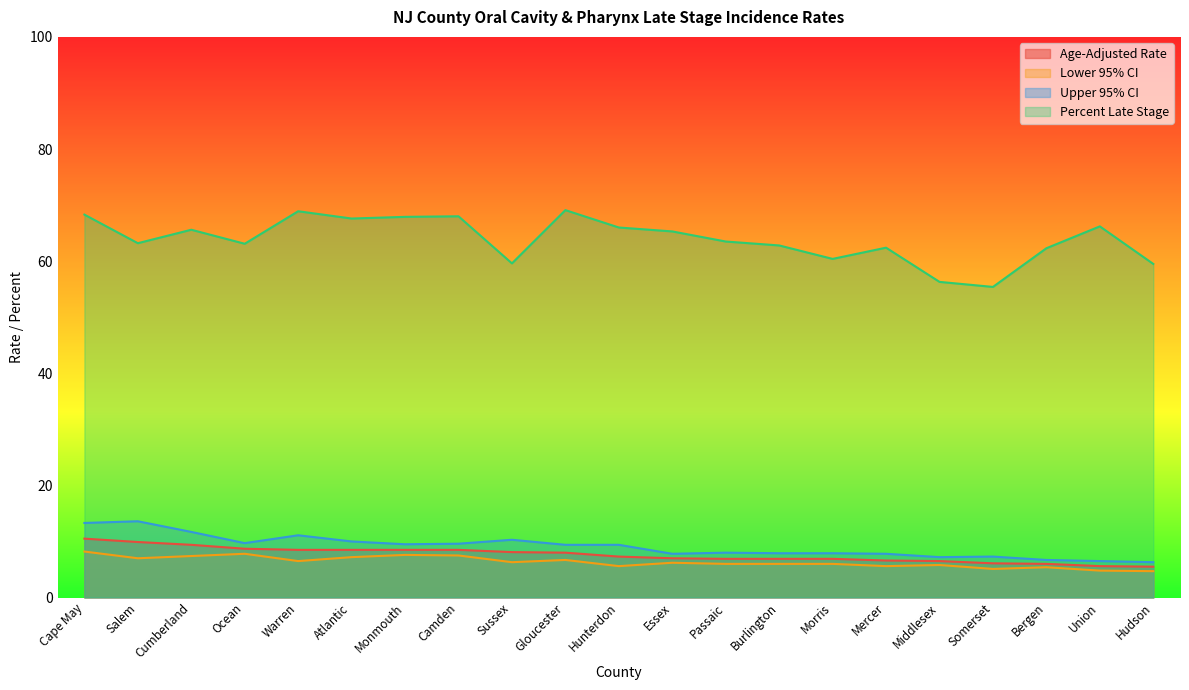

What is the average value of the Percent Late Stage series?

63.9